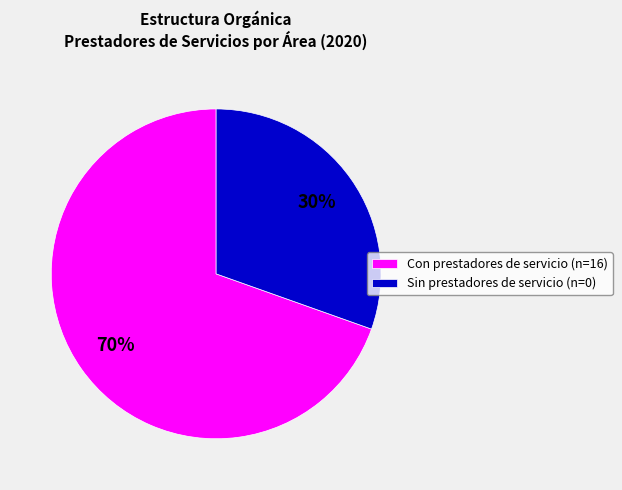

Which category accounts for the majority?

Con prestadores de servicio (n=16)